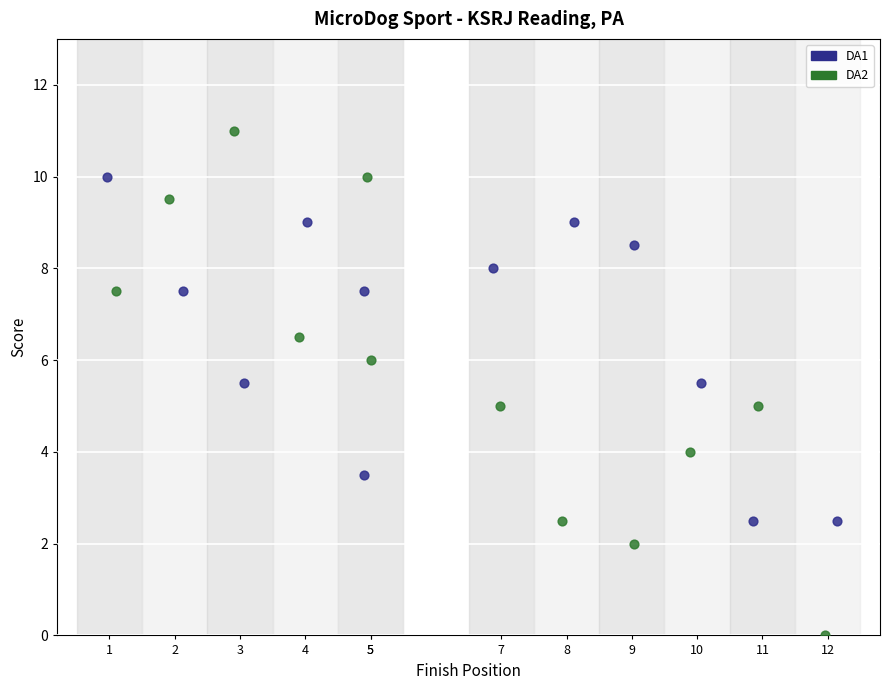

Which series reaches the maximum Y coordinate?

DA2